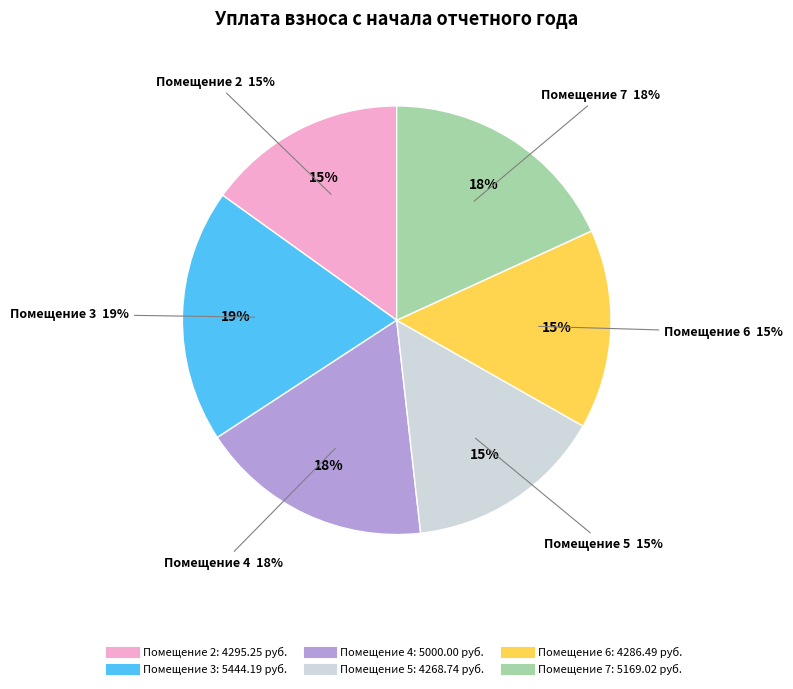

Combined, do 1 and 4 account for over 50%?

No